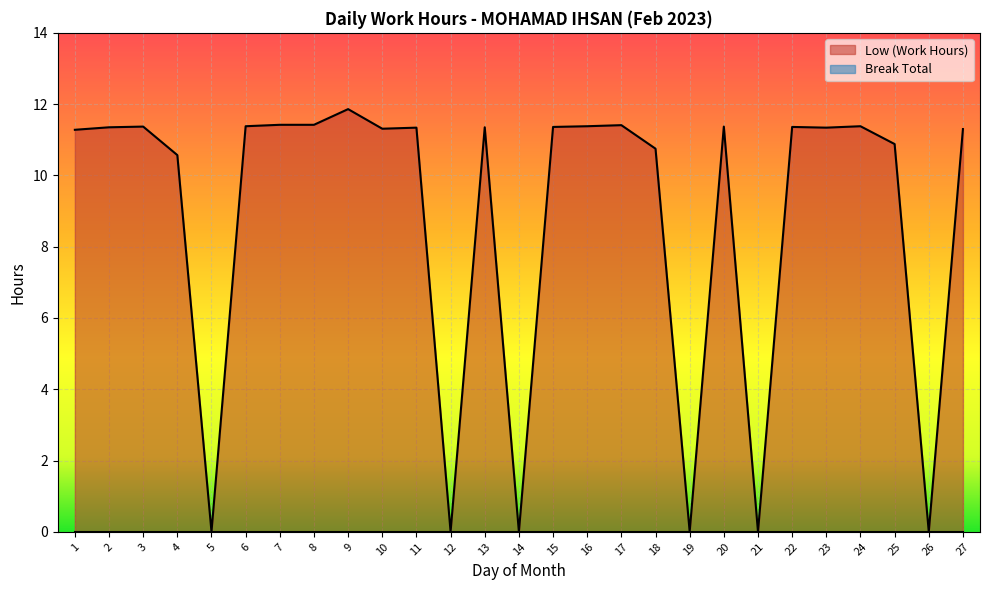

What is the change in value from 15 to 17?

+0.1